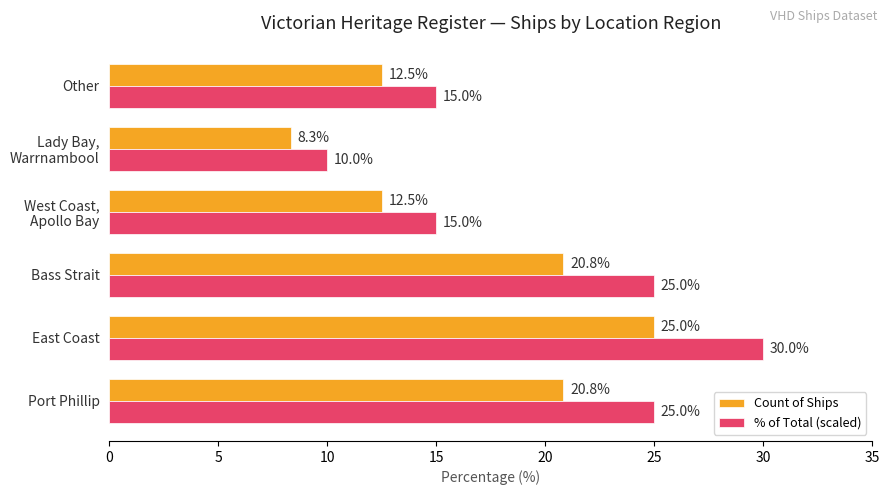

What is the average value of the % of Total (scaled) series?

20.0